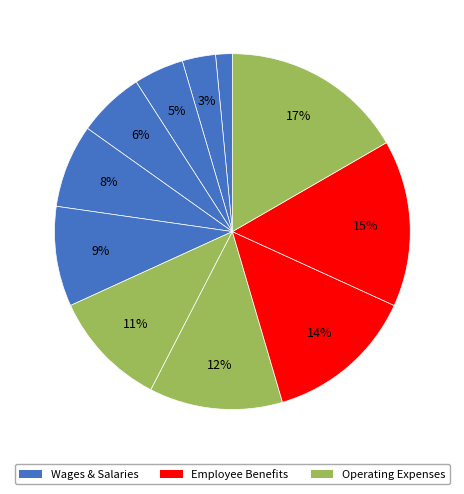

How many segments does this pie chart have?

11